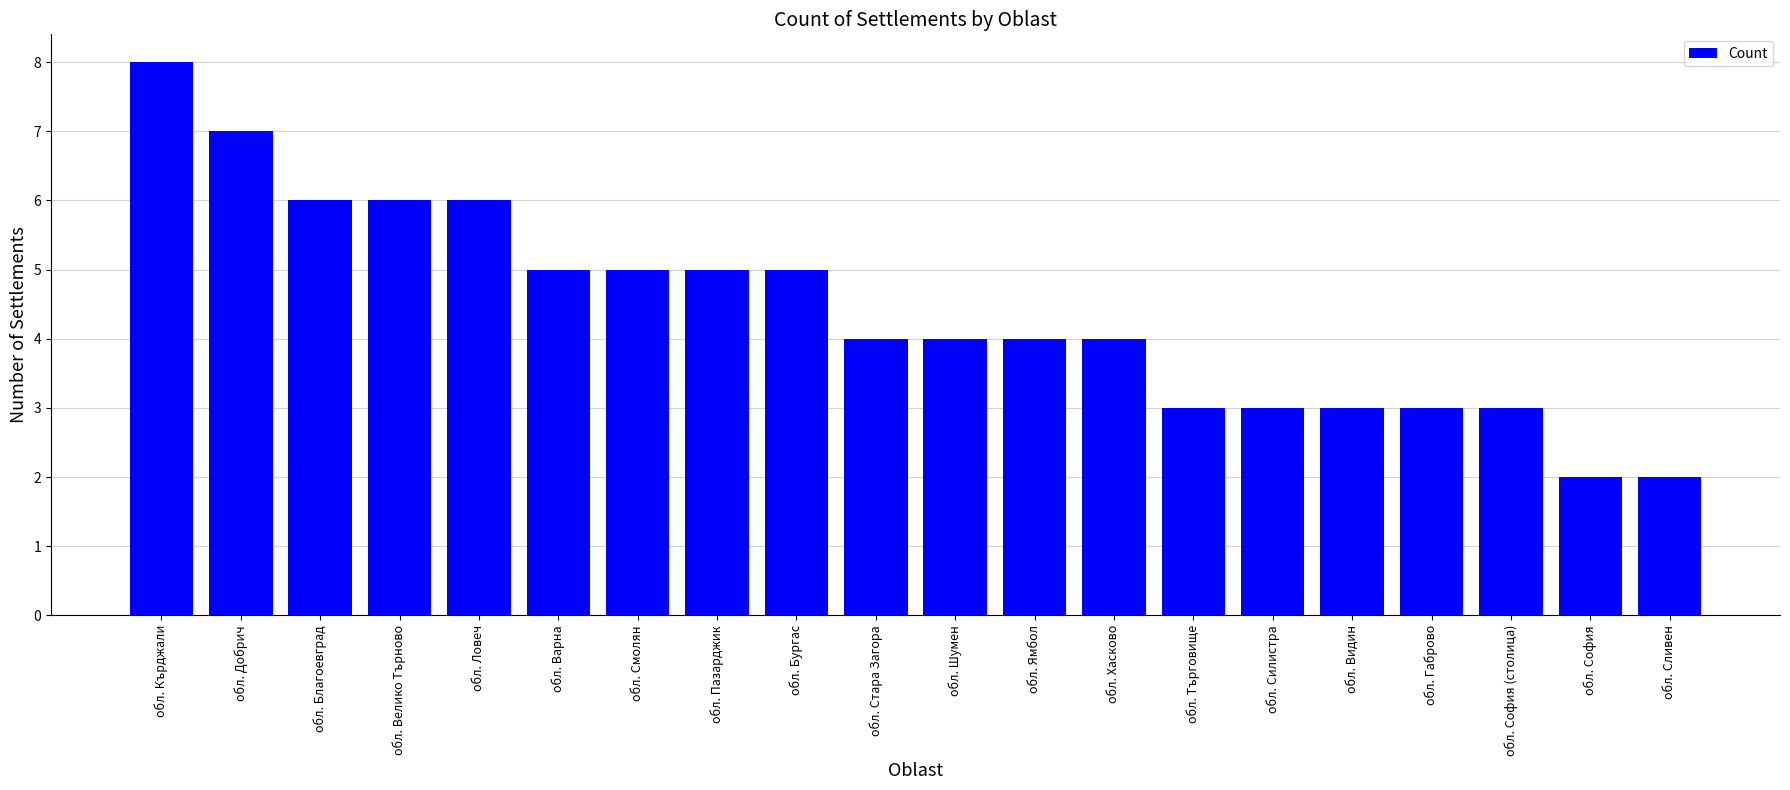

Which category has the highest value across all series?

обл. Кърджали